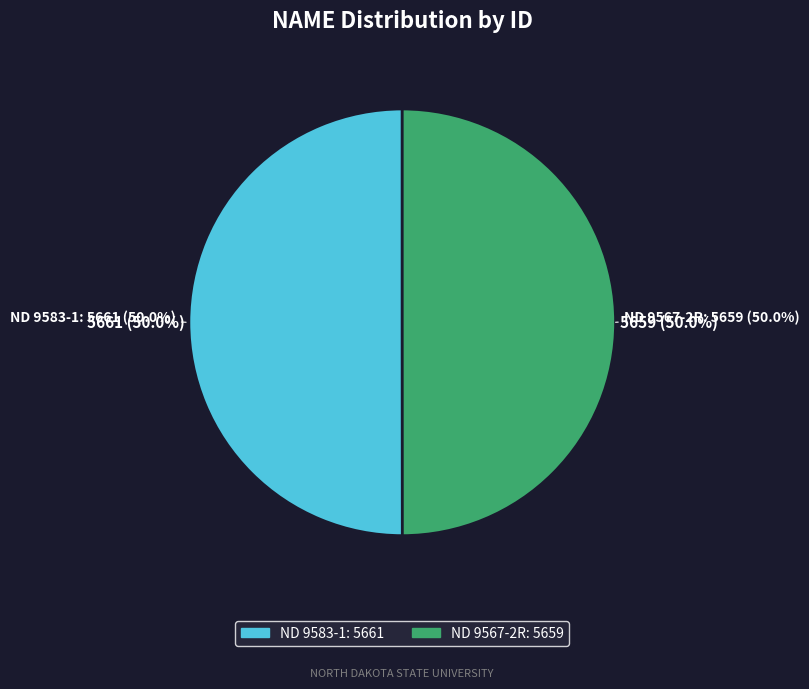

Count the number of slices in the pie.

2